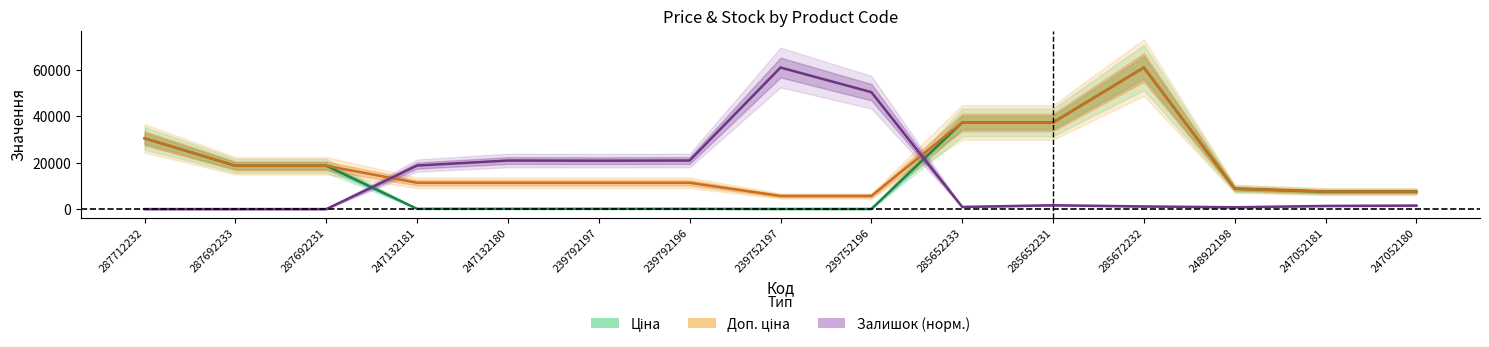

How many values in the Доп. ціна series are below 11334?

5